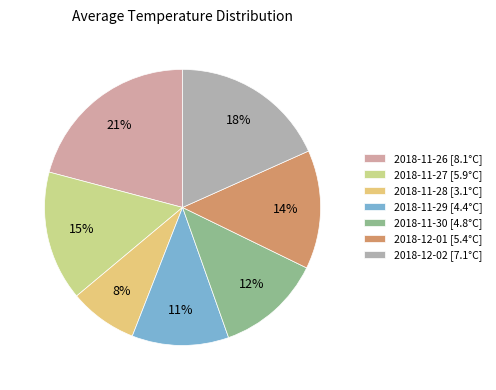

Which category has the biggest portion of the pie?

2018-11-26